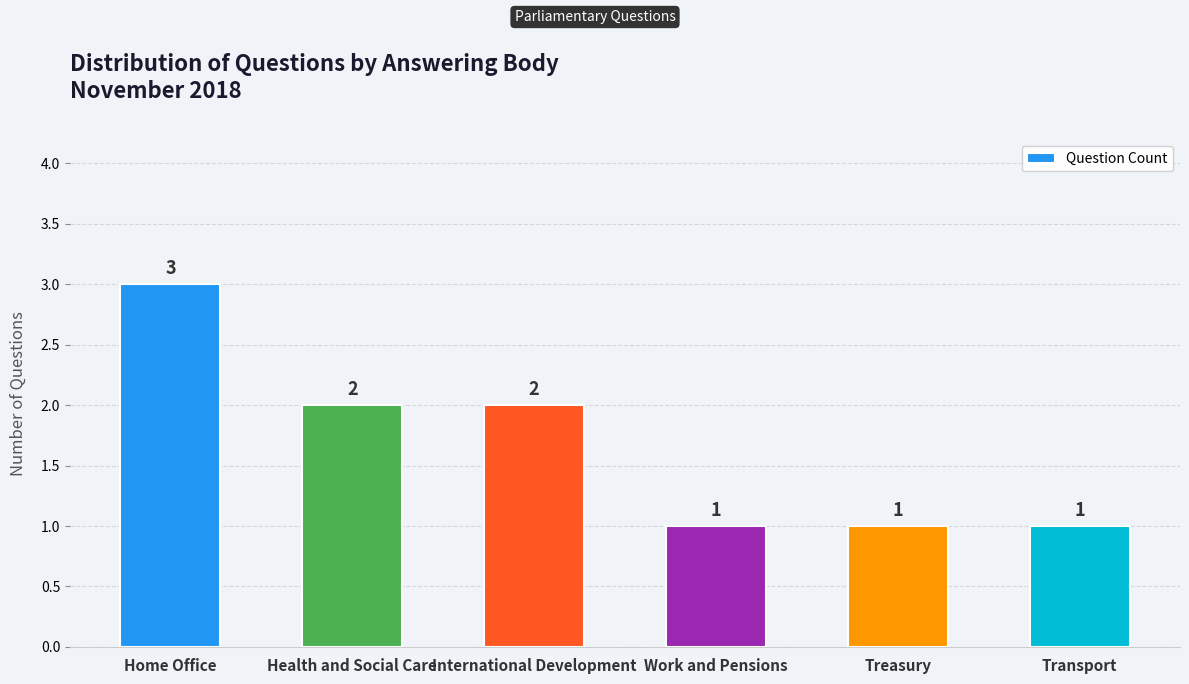

The chart shows a value of 2 at International Development. True or false?

True